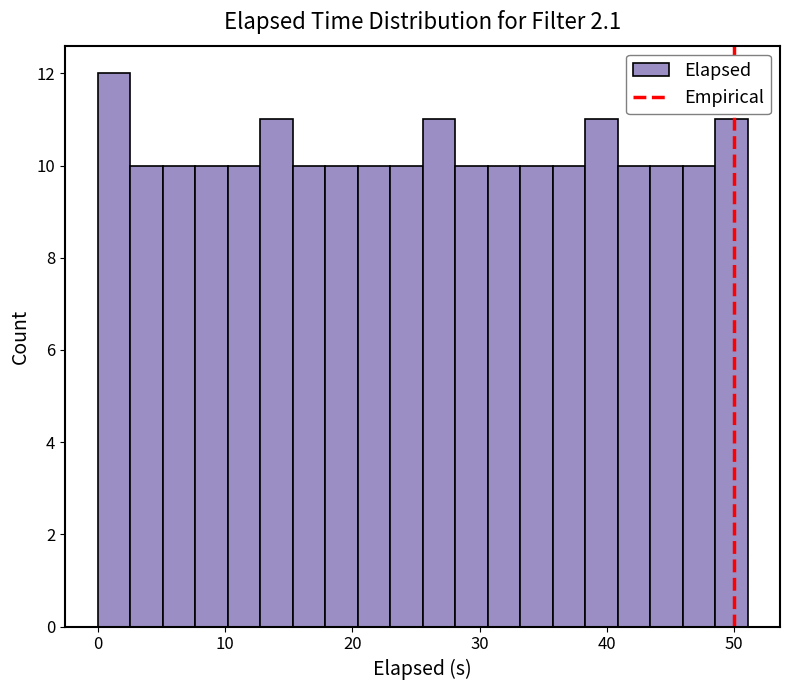

Read against the x-axis, roughly where is the centre of the tallest bar?

1